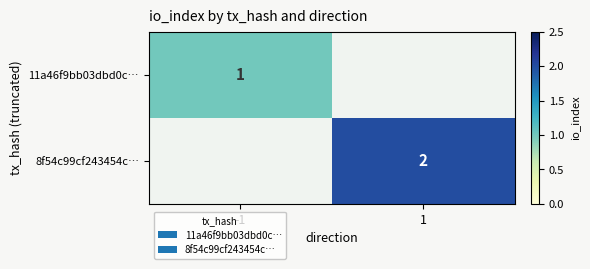

True or false: 11a46f9bb03dbd0c… has a value of 1 at -1.

True